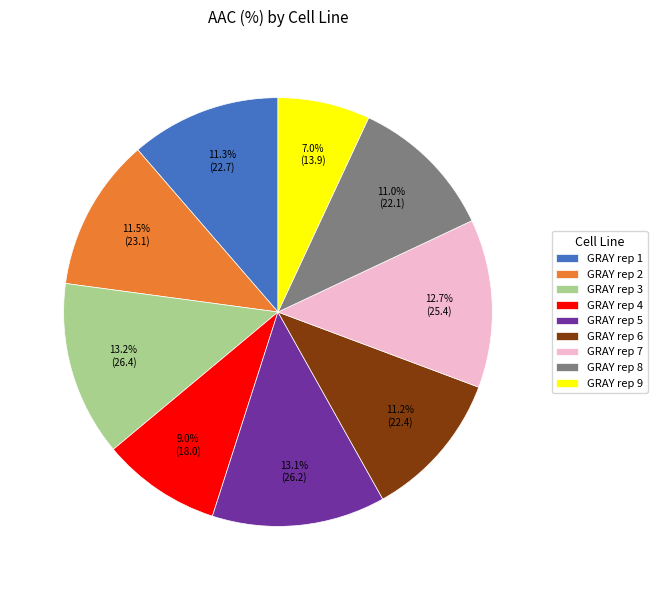

To the nearest percent, what is the difference between the GRAY rep 2 and GRAY rep 3 slice percentages?

2%